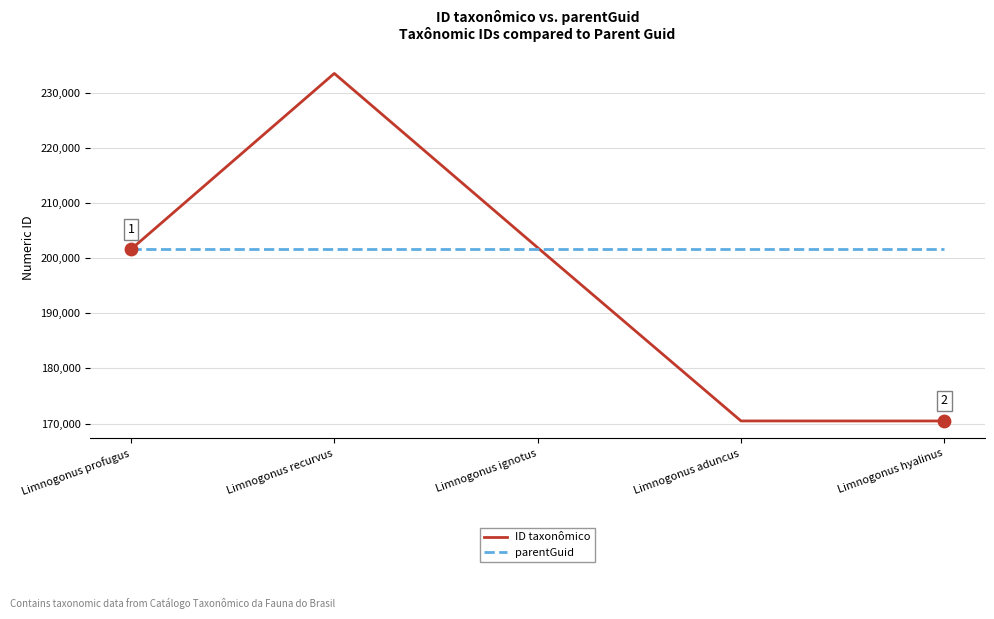

What are all the series names shown in the legend?

ID taxonômico, parentGuid